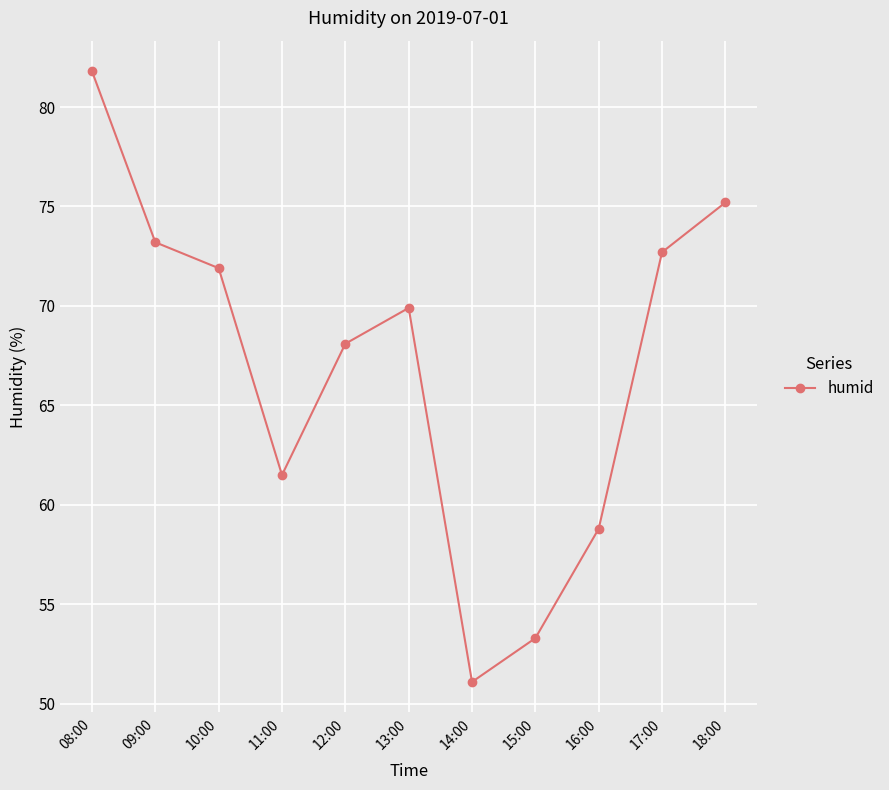

Rank the categories by value from highest to lowest.

08:00, 18:00, 09:00, 17:00, 10:00, 13:00, 12:00, 11:00, 16:00, 15:00, 14:00